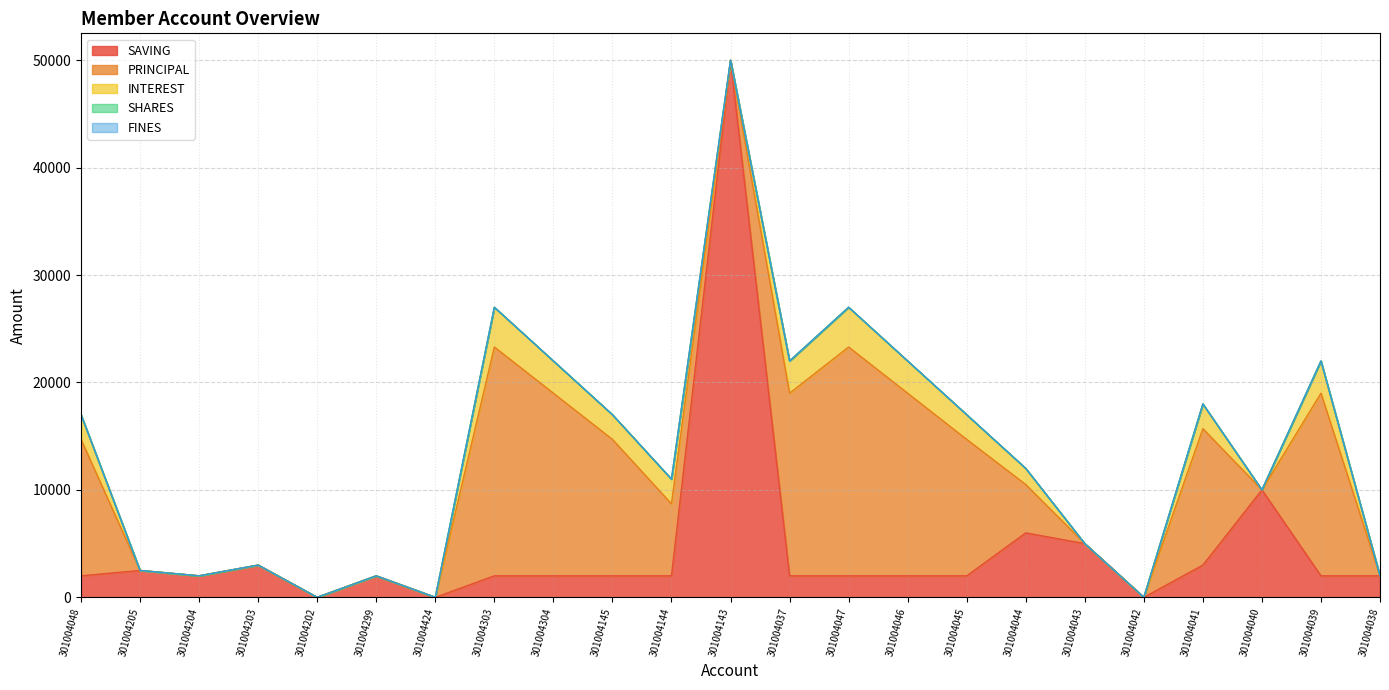

Reading right to left, list all the values displayed in this chart.

SAVING: 301004038=2000	301004039=2000	301004040=10000	301004041=3000	301004042=0	301004043=5000	301004044=6000	301004045=2000	301004046=2000	301004047=2000	301004037=2000	301004143=50000	301004144=2000	301004145=2000	301004304=2000	301004303=2000	301004424=0	301004299=2000	301004202=0	301004203=3000	301004204=2000	301004205=2500	301004048=2000
PRINCIPAL: 301004038=0	301004039=17000	301004040=0	301004041=12700	301004042=0	301004043=0	301004044=4500	301004045=12700	301004046=17000	301004047=21300	301004037=17000	301004143=0	301004144=6700	301004145=12700	301004304=17000	301004303=21300	301004424=0	301004299=0	301004202=0	301004203=0	301004204=0	301004205=0	301004048=12700
INTEREST: 301004038=0	301004039=3000	301004040=0	301004041=2300	301004042=0	301004043=0	301004044=1500	301004045=2300	301004046=3000	301004047=3700	301004037=3000	301004143=0	301004144=2300	301004145=2300	301004304=3000	301004303=3700	301004424=0	301004299=0	301004202=0	301004203=0	301004204=0	301004205=0	301004048=2300
SHARES: 301004038=0	301004039=0	301004040=0	301004041=0	301004042=0	301004043=0	301004044=0	301004045=0	301004046=0	301004047=0	301004037=0	301004143=0	301004144=0	301004145=0	301004304=0	301004303=0	301004424=0	301004299=0	301004202=0	301004203=0	301004204=0	301004205=0	301004048=0
FINES: 301004038=0	301004039=0	301004040=0	301004041=0	301004042=0	301004043=0	301004044=0	301004045=0	301004046=0	301004047=0	301004037=0	301004143=0	301004144=0	301004145=0	301004304=0	301004303=0	301004424=0	301004299=0	301004202=0	301004203=0	301004204=0	301004205=0	301004048=0